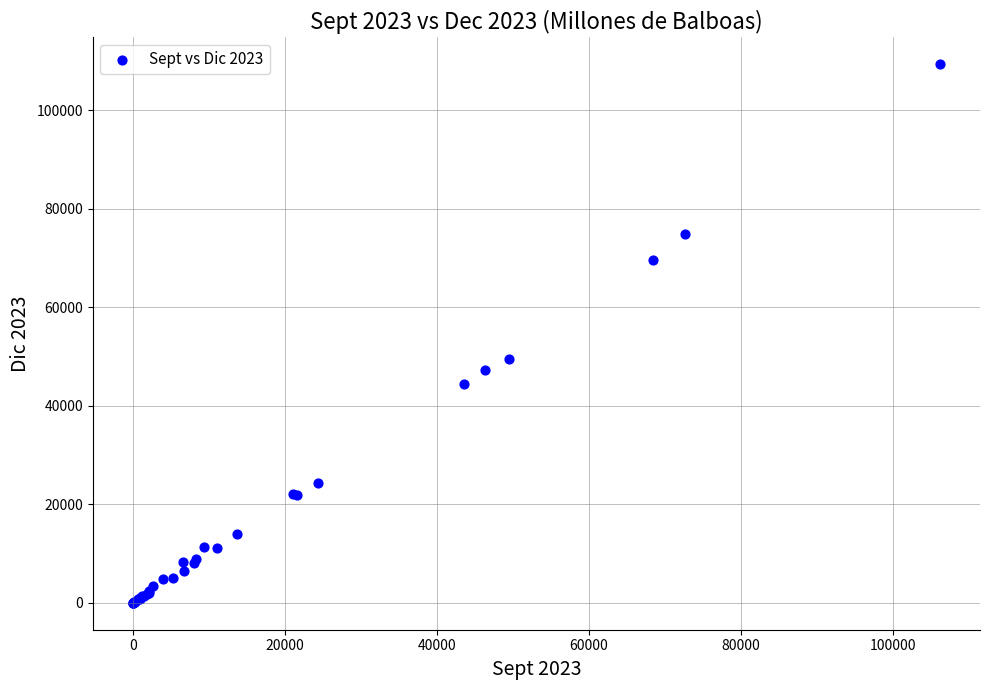

What Y value in the scatter plot is closest to 54644?

49559.9